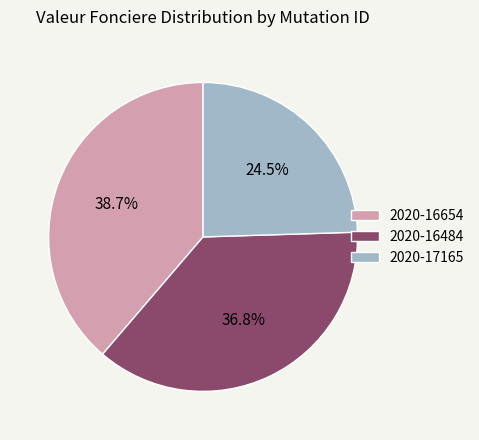

How many slices are in this pie chart?

3